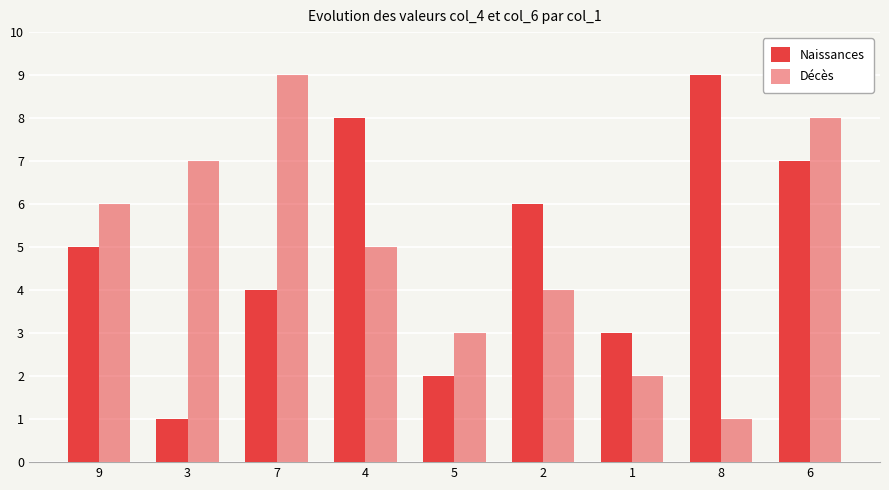

How many bars are there in total?

18